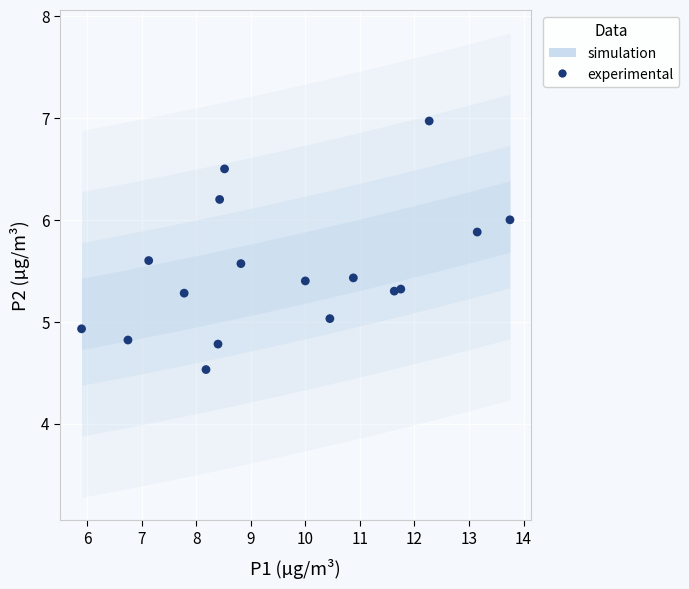

What is the range of X values (max minus min)?

7.8